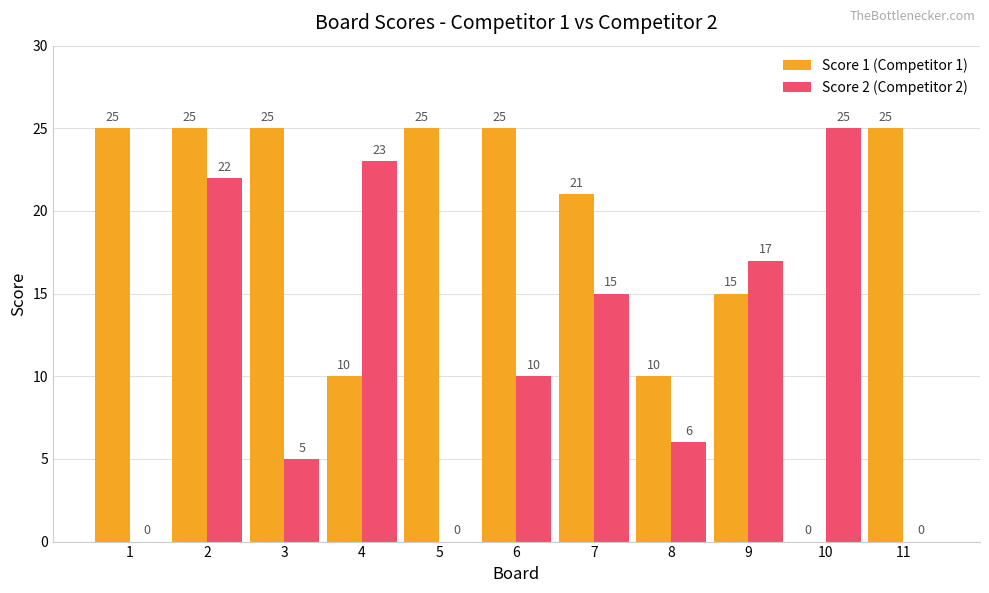

At which category is the sum across all series the highest?

2